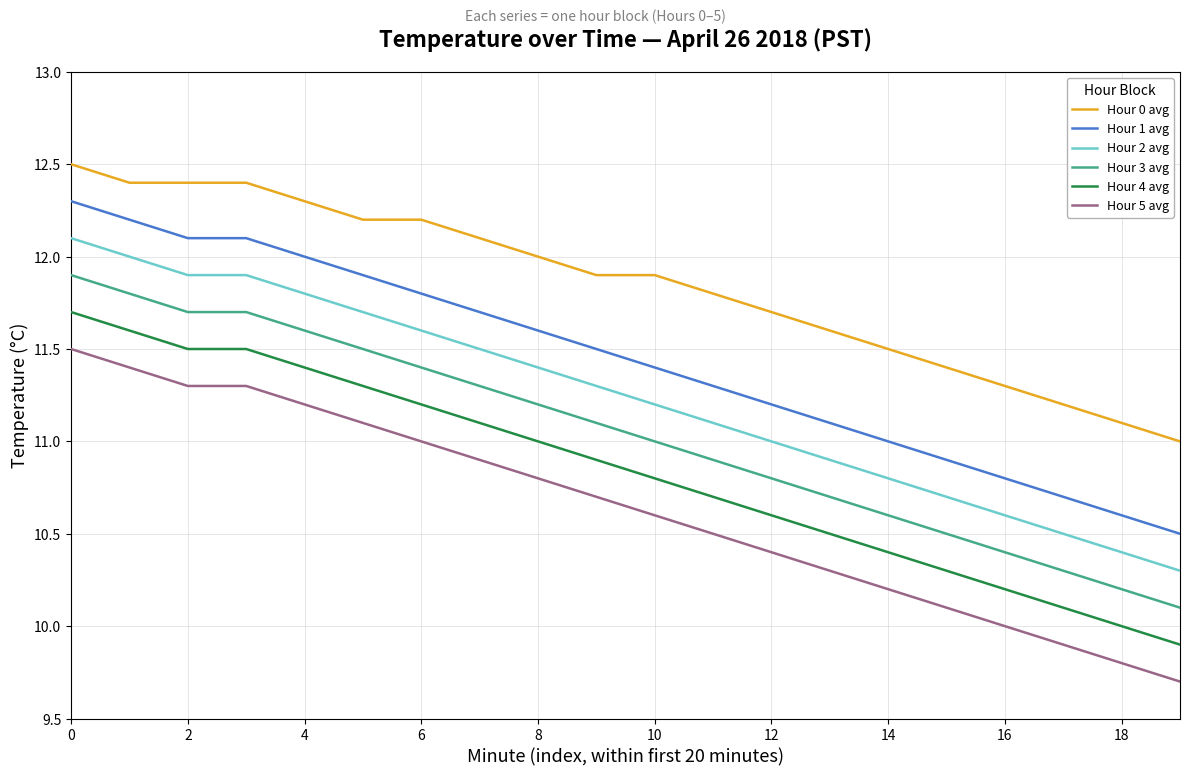

What is the maximum value shown in the chart?

12.5